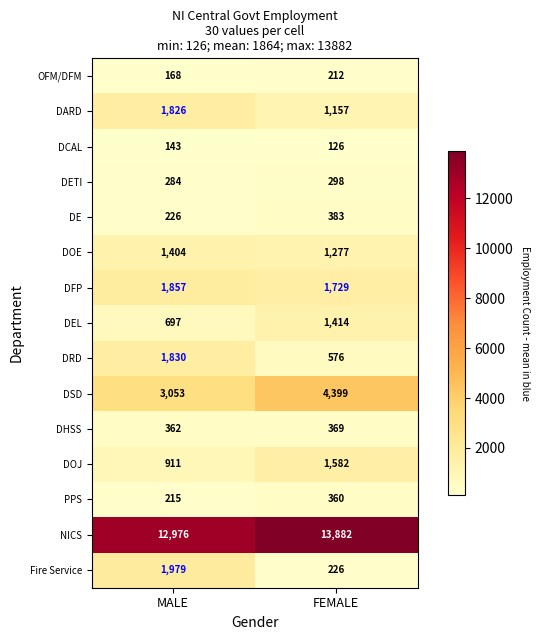

Count the number of categories in the chart.

2